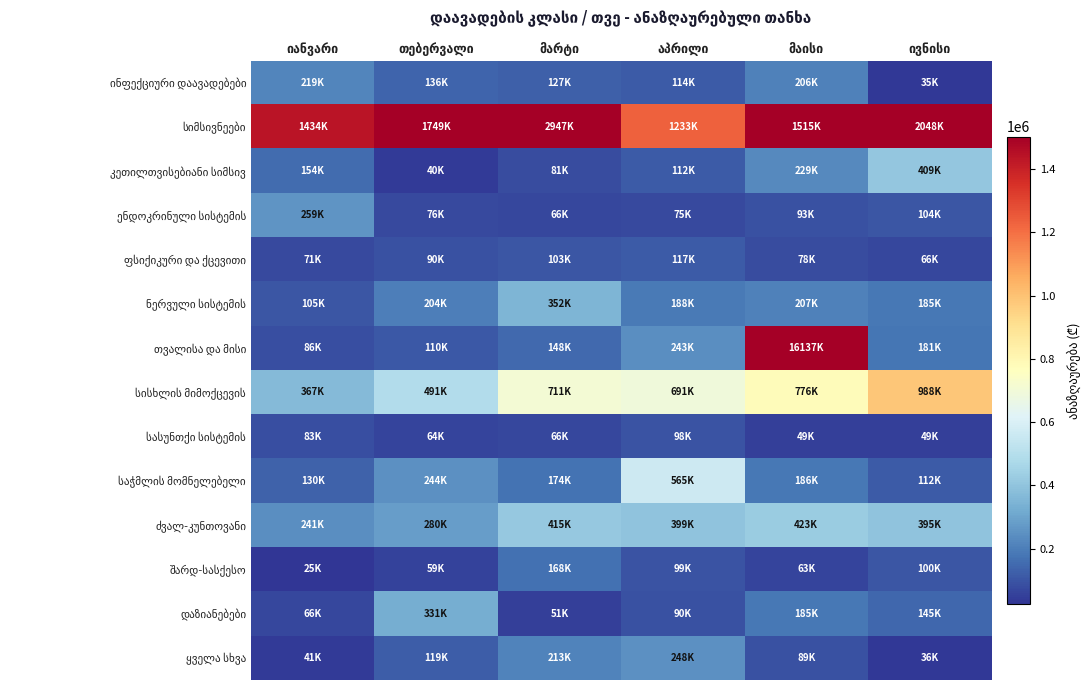

Which series has the widest spread of values?

თვალისა და მისი